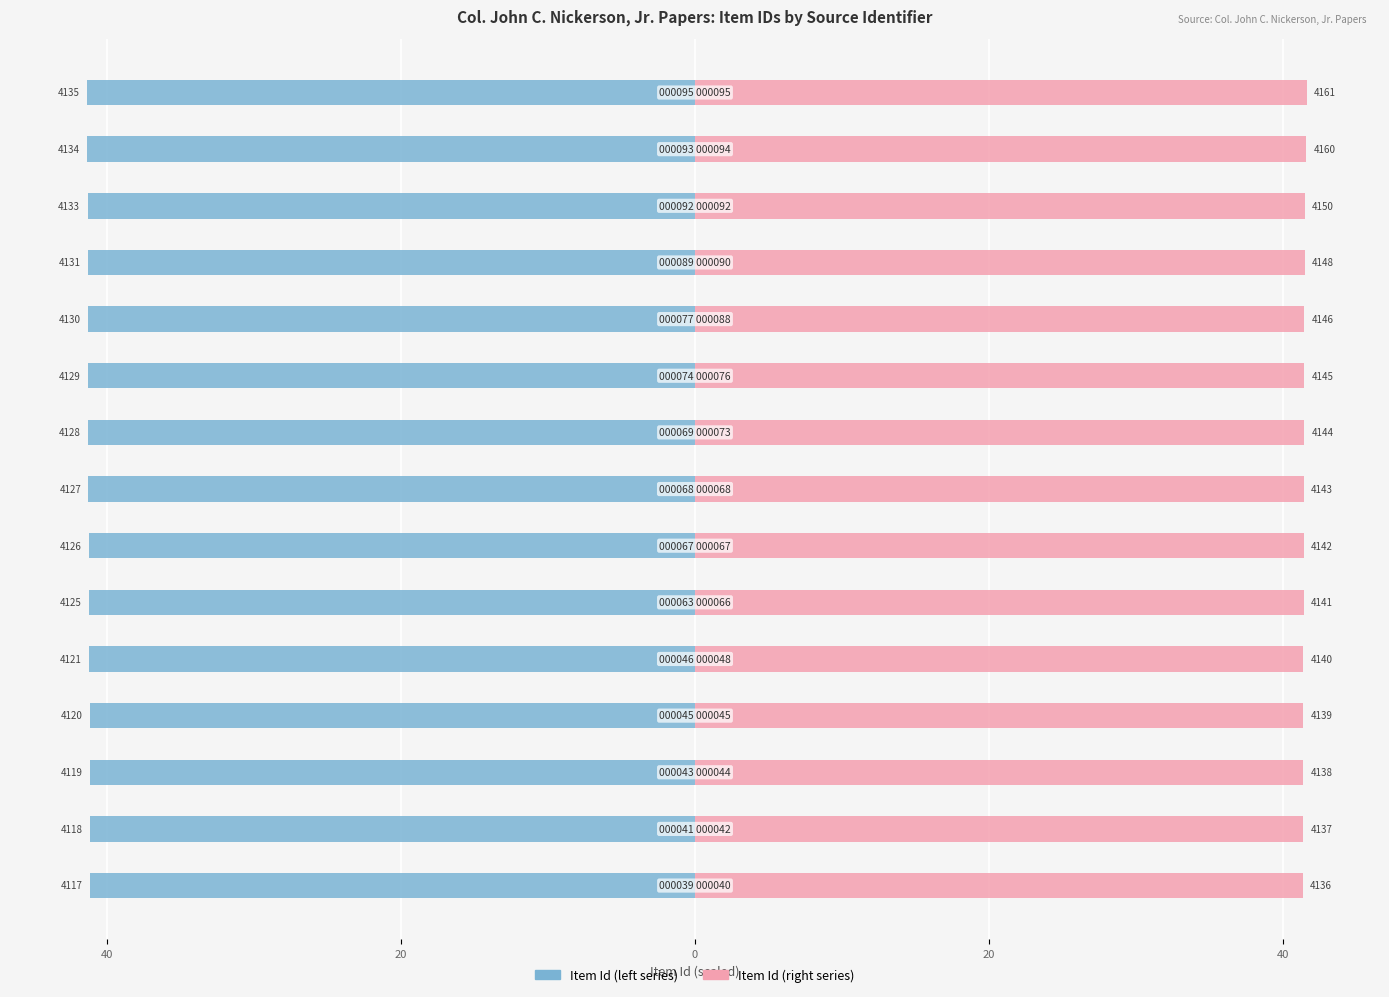

Between 14 and 11, which is larger?

11